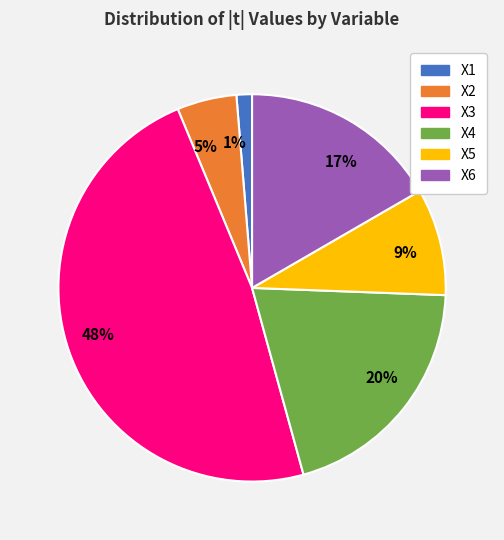

Is there any slice that represents more than half of the pie?

No